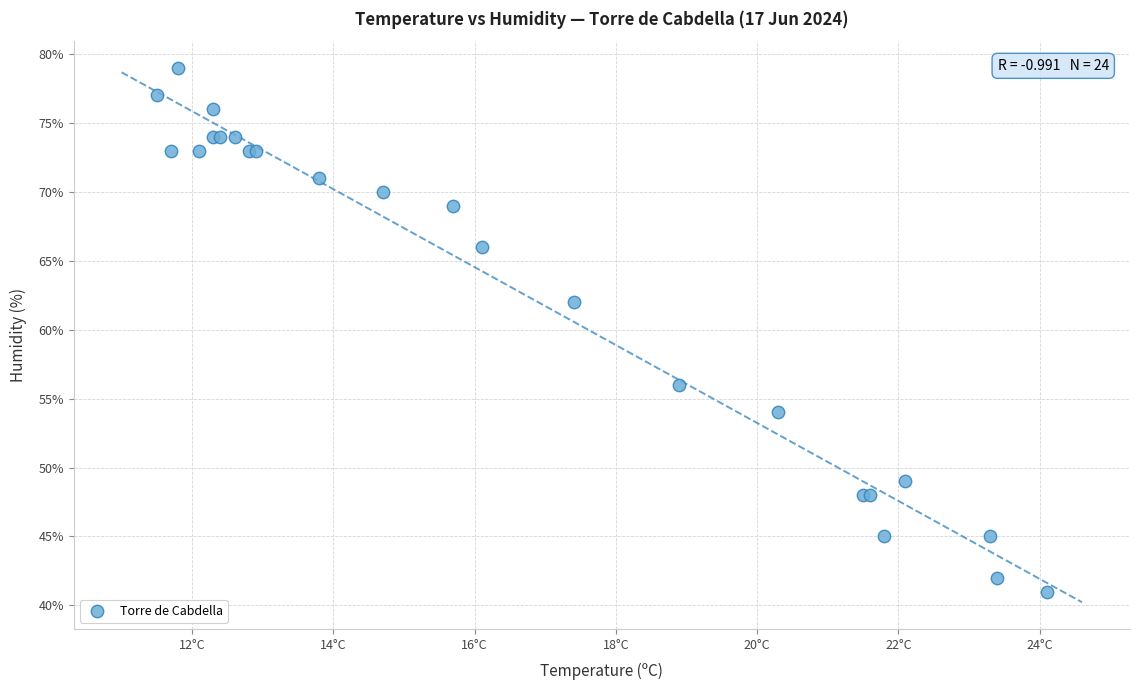

What Y value in the scatter plot is closest to 60?

62